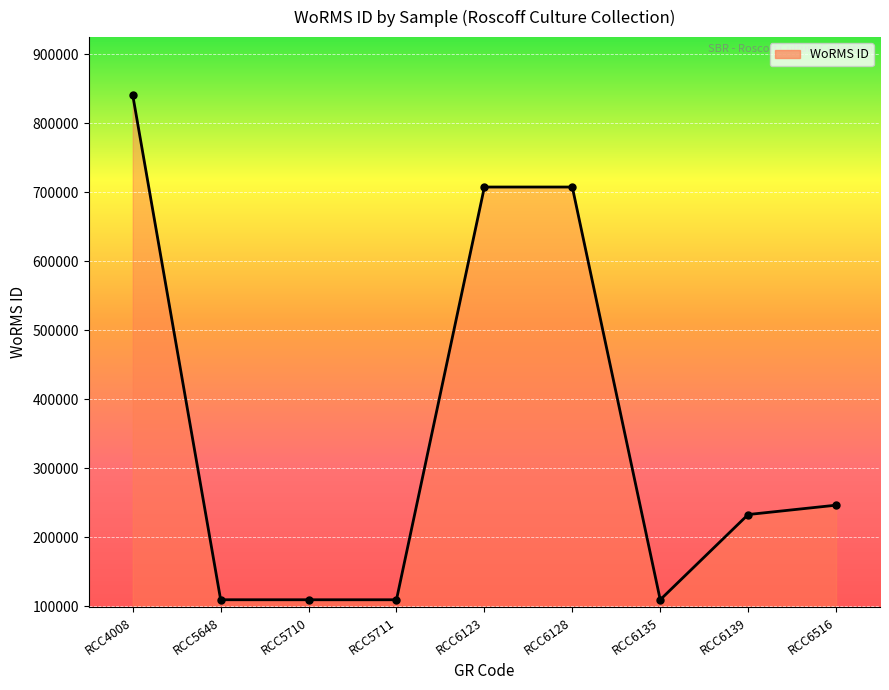

The value at RCC5648 is 187476. True or false?

False